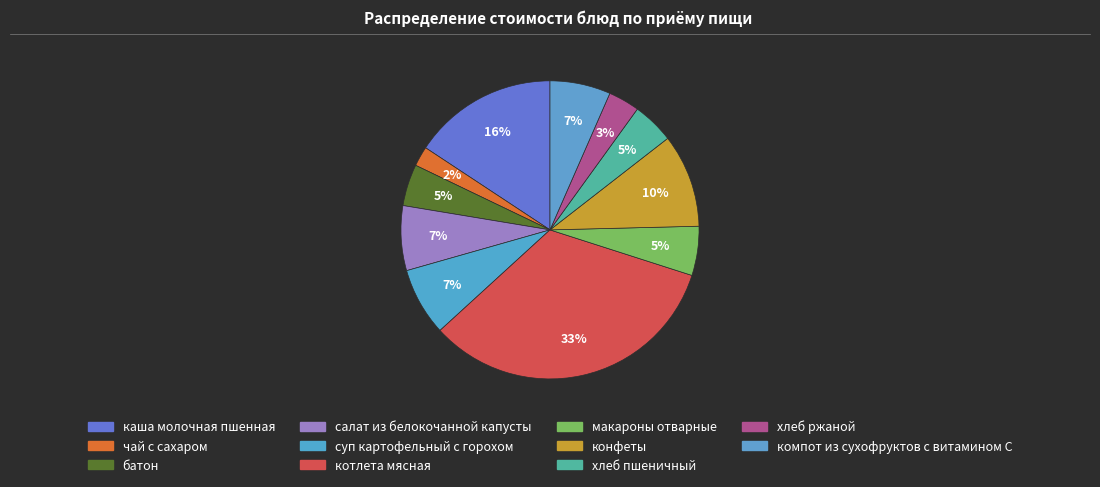

Approximately how many times larger is the value at хлеб пшеничный compared to батон?

1.0